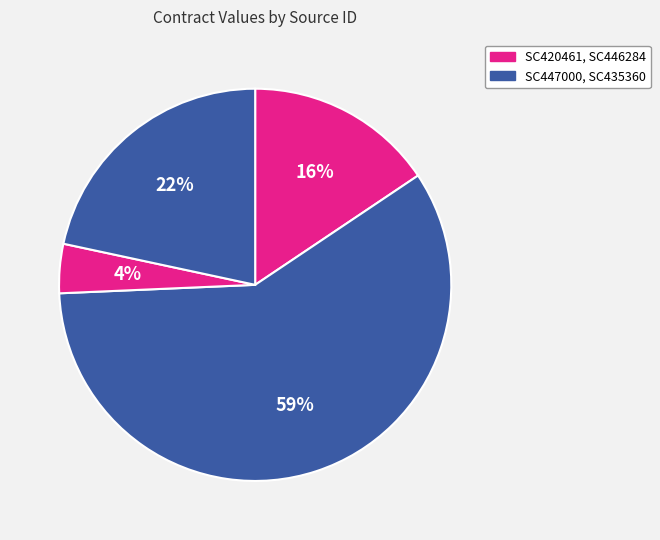

How many slices are in this pie chart?

4